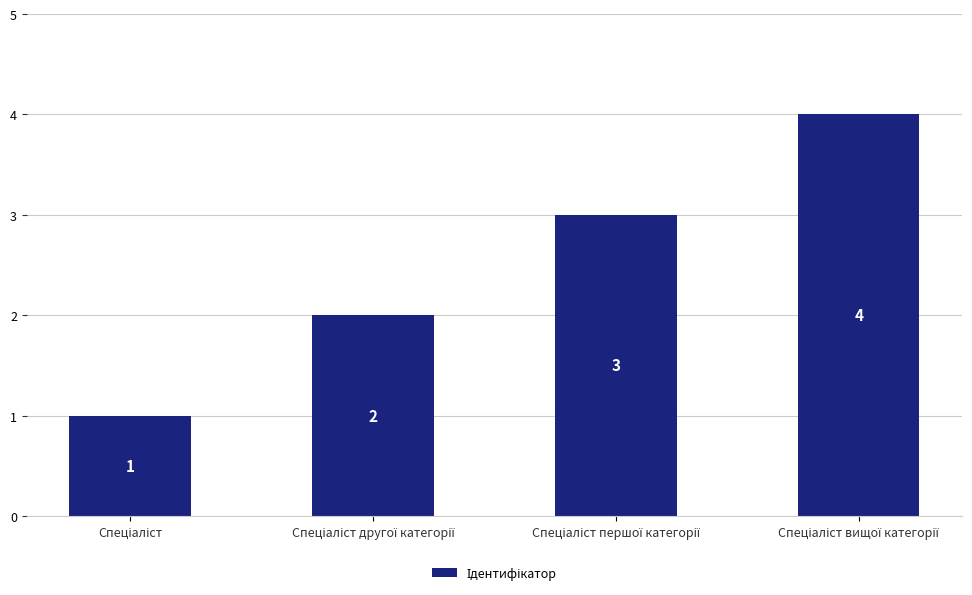

How many categories are shown in the chart?

4